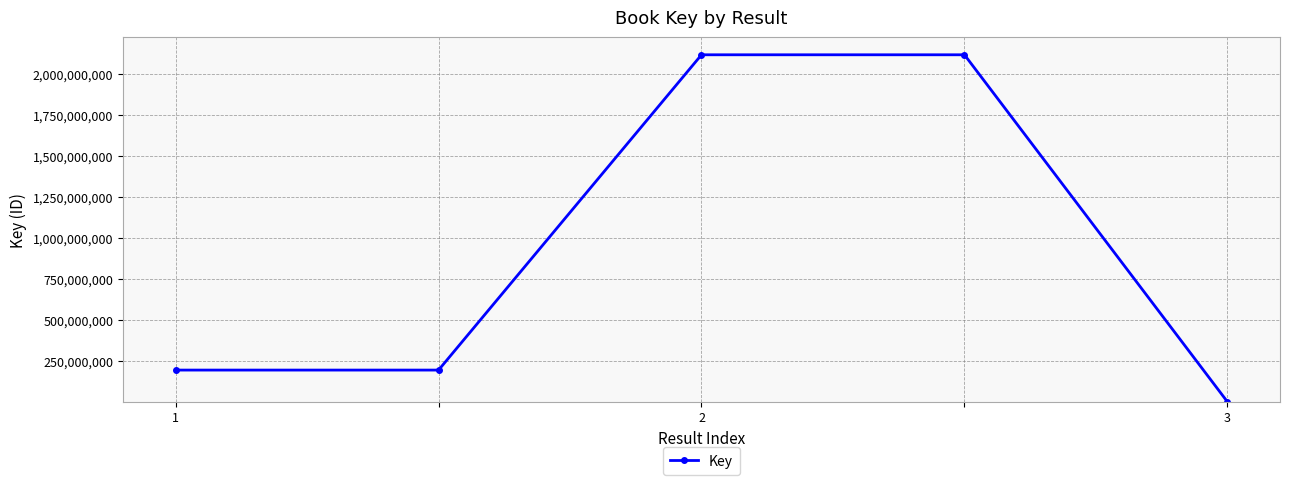

What is the maximum value shown in the chart?

2120109306